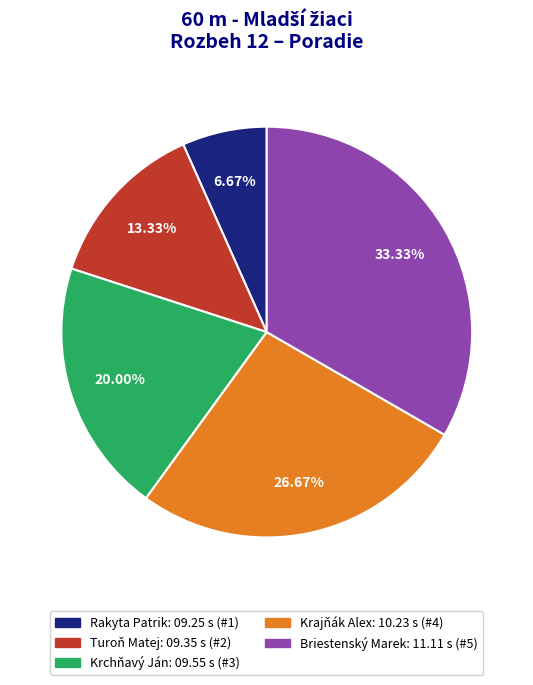

Approximately how many times larger is the value at Rakyta Patrik compared to Briestenský Marek?

0.2